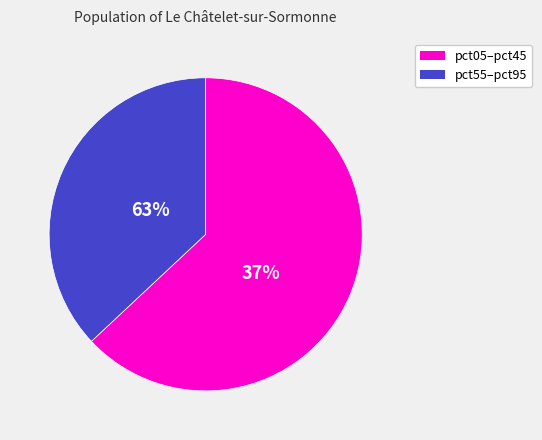

Which has a higher value, pct55 or pct45?

pct45